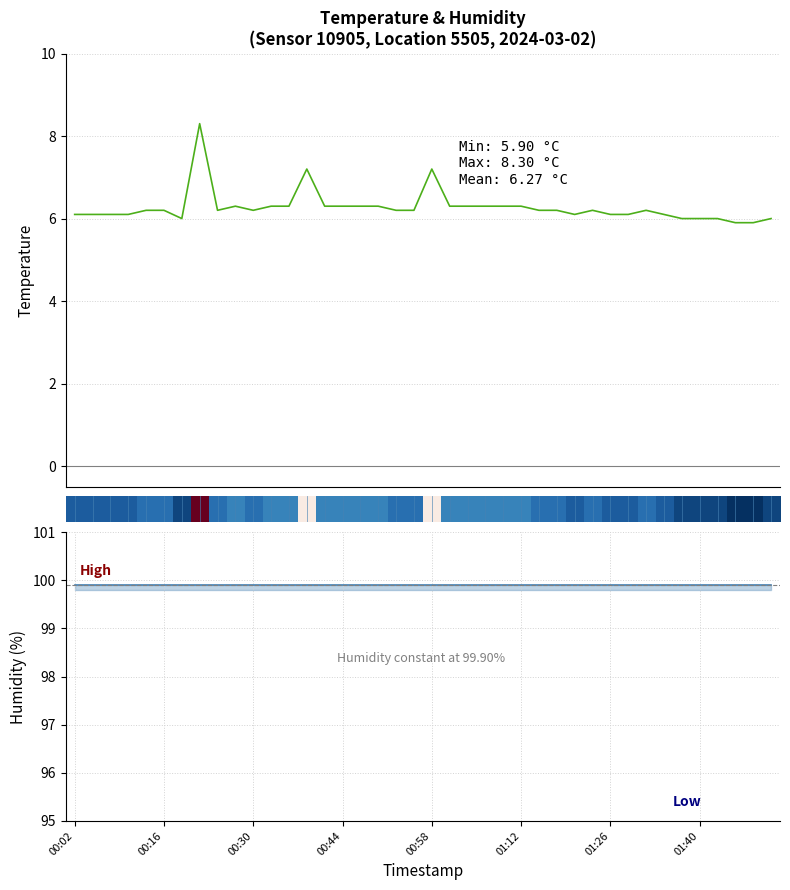

Where does the temperature series first go above 6?

00:02